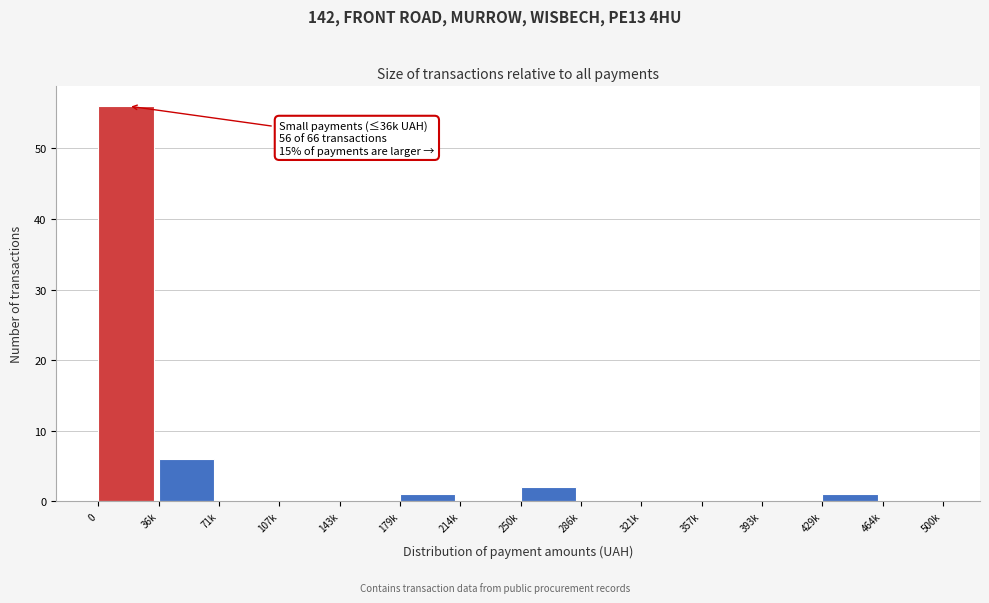

Reading left to right, what are all the values shown in this chart?

0=56	36k=6	71k=0	107k=0	143k=0	179k=1	214k=0	250k=2	286k=0	321k=0	357k=0	393k=0	429k=1	464k=0